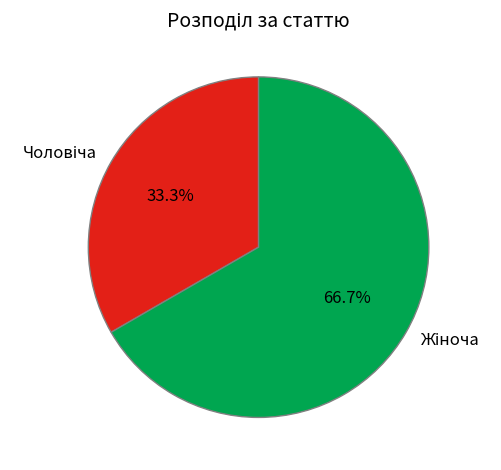

To the nearest percent, what is the average slice percentage?

50%